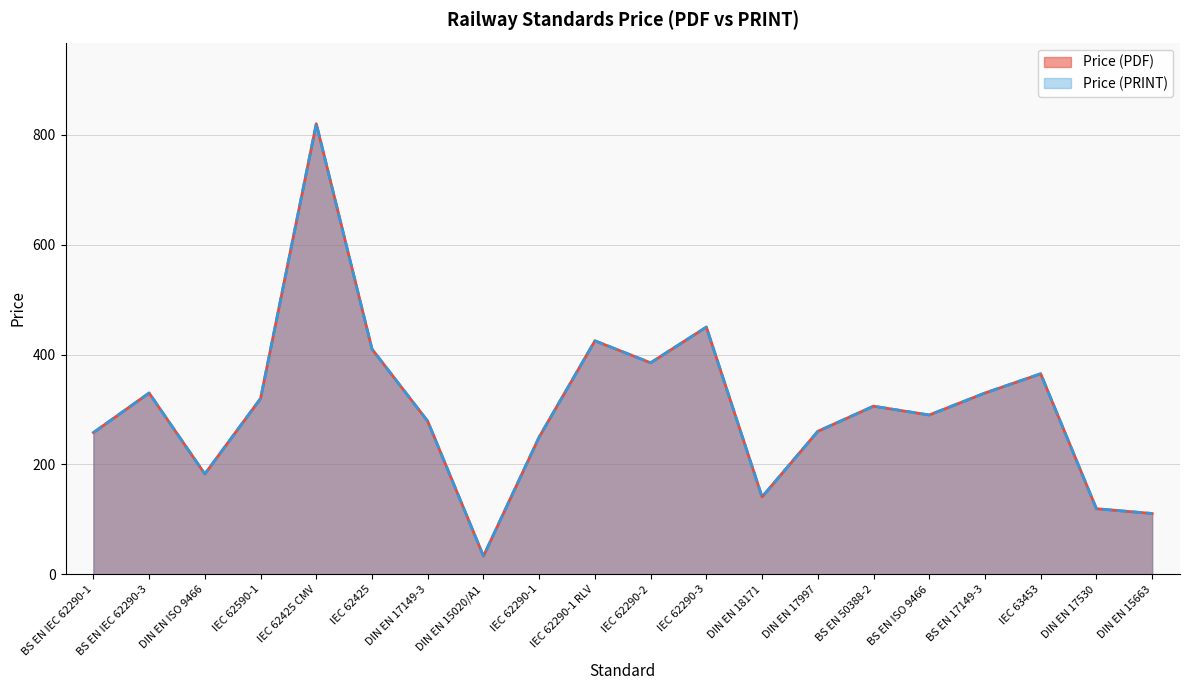

Which label corresponds to the smallest value in the chart?

DIN EN 15020/A1